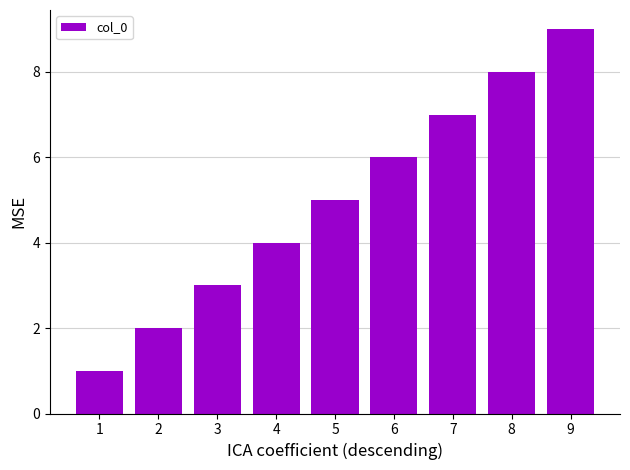

The chart shows a value of 11 at 6. True or false?

False